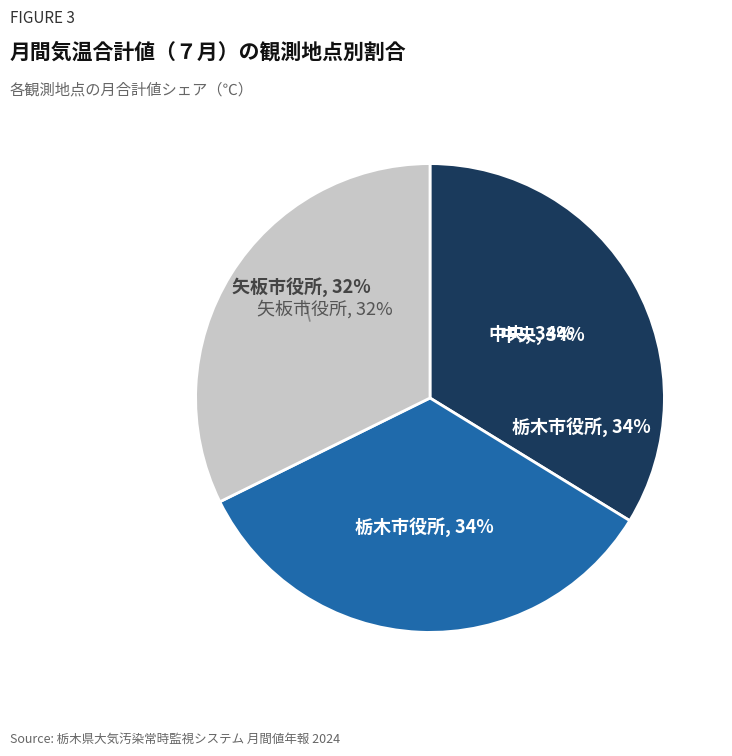

What percentage is the 栃木市役所 slice, to the nearest percent?

34%